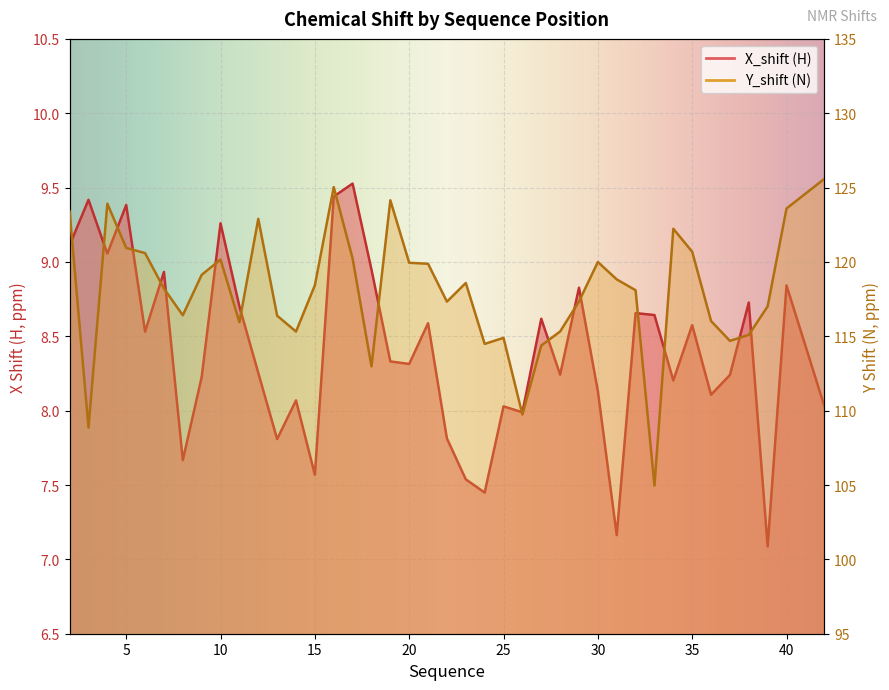

At which label is Y_shift closest to 115?

38